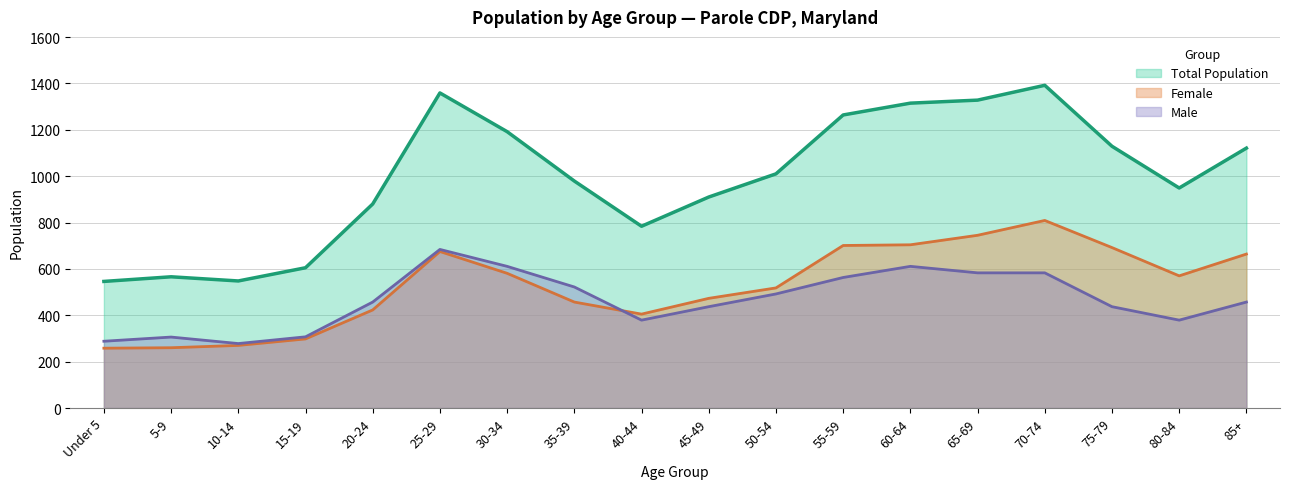

True or false: Female and Total Population intersect in this chart.

False